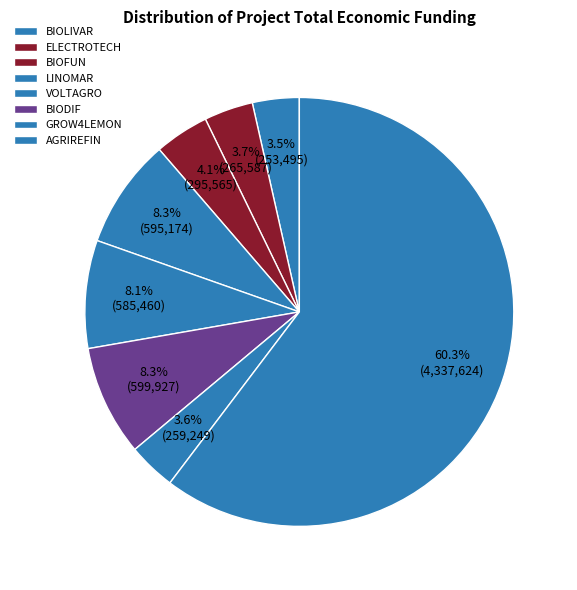

What is the ratio of the value at ELECTROTECH to the value at BIODIF?

0.4